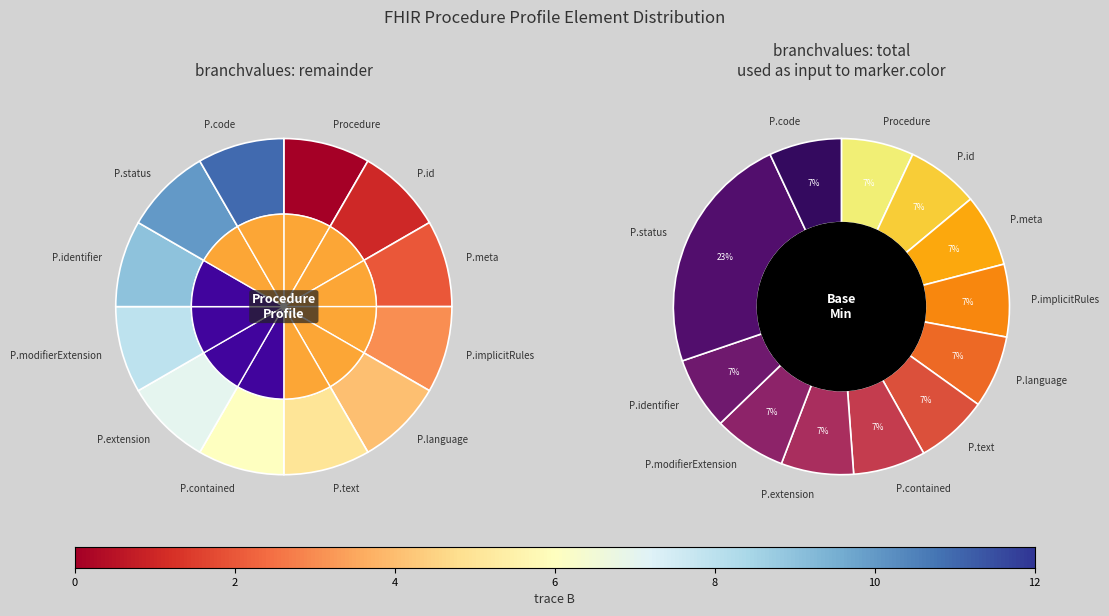

Which has a higher value, Procedure.code or Procedure.language?

Procedure.code